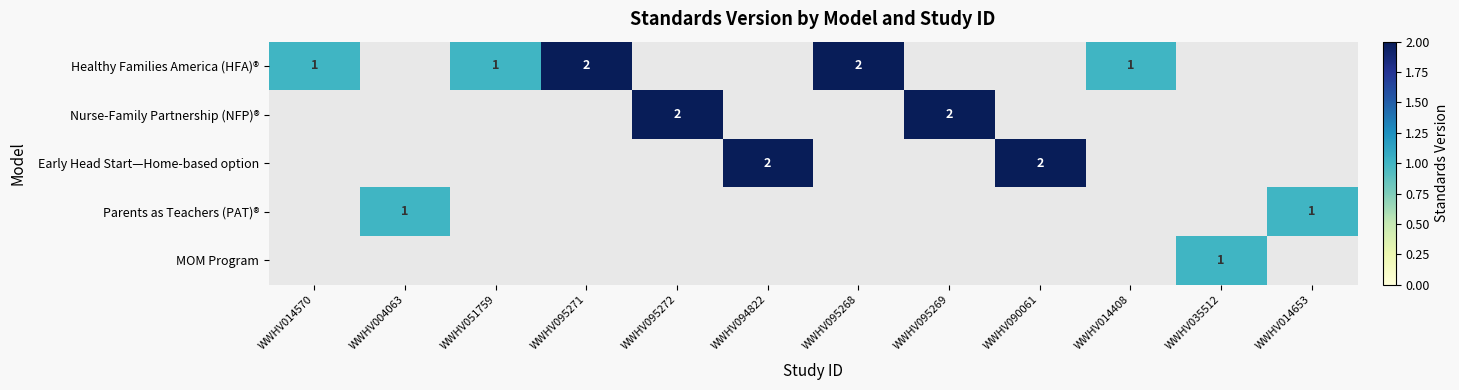

Read the Parents as Teachers (PAT)® value at WWHV014653.

1.0